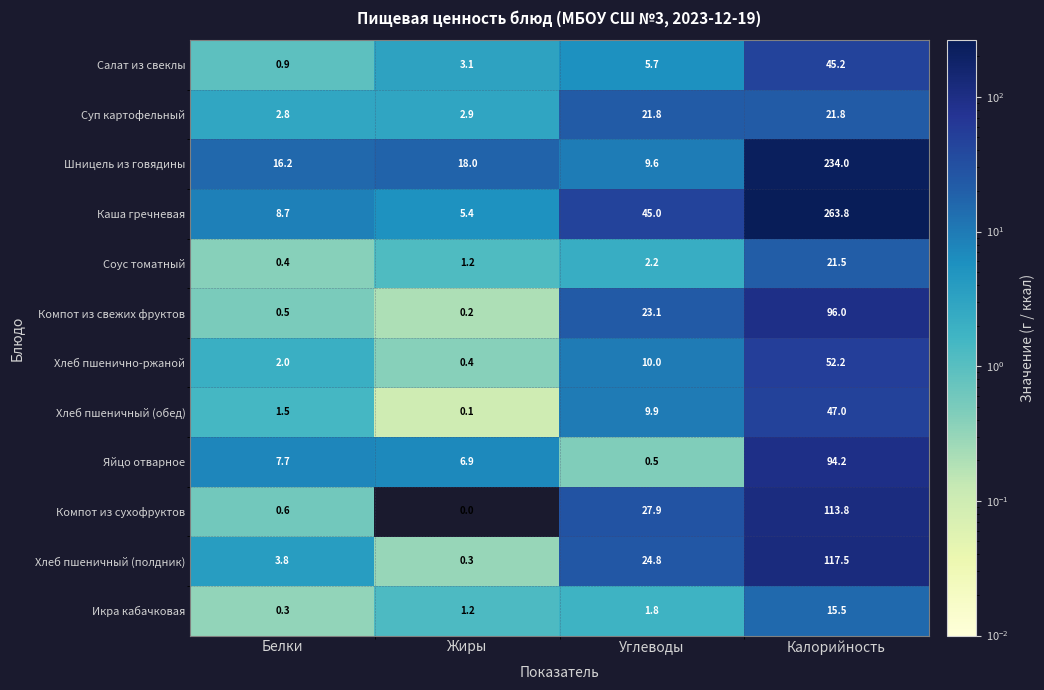

At how many categories does at least one series exceed 155?

1